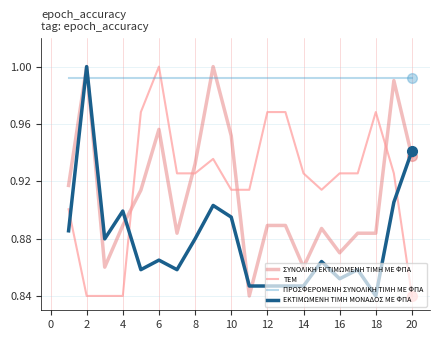

True or false: ΣΥΝΟΛΙΚΗ ΕΚΤΙΜΩΜΕΝΗ ΤΙΜΗ ΜΕ ΦΠΑ and ΤΕΜ intersect in this chart.

True